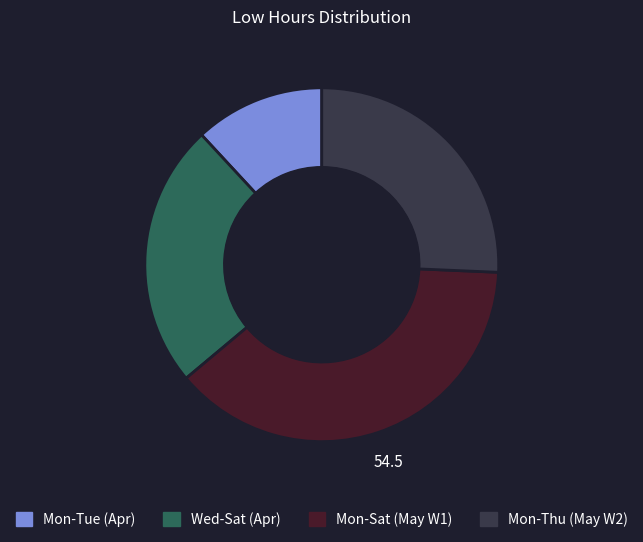

Is there any slice that represents more than half of the pie?

No